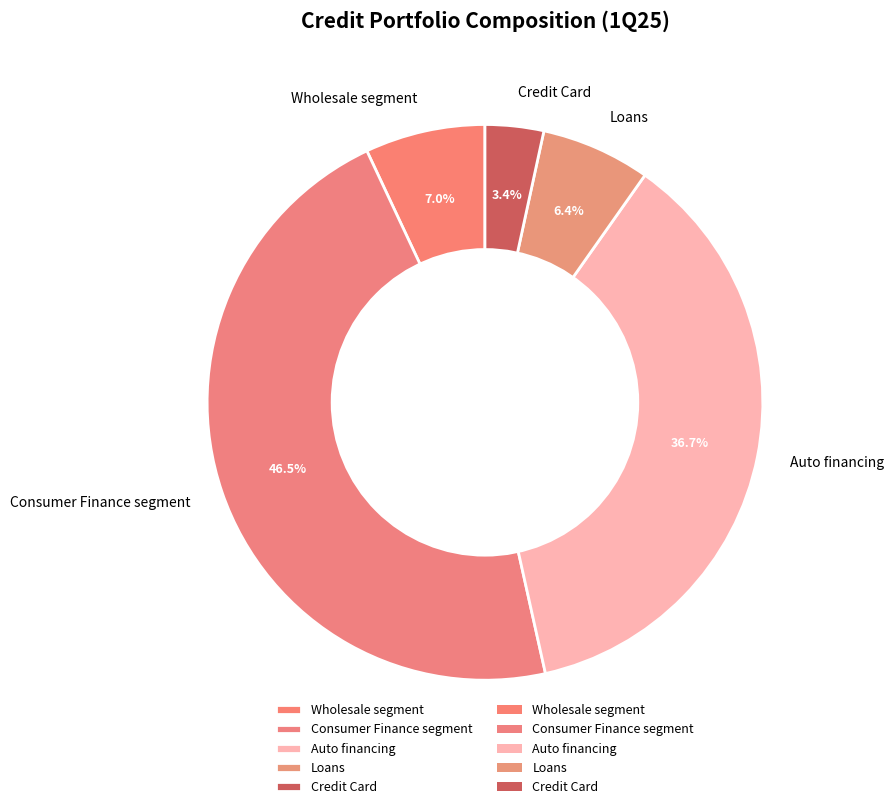

To the nearest percent, what portion does Auto financing represent?

37%